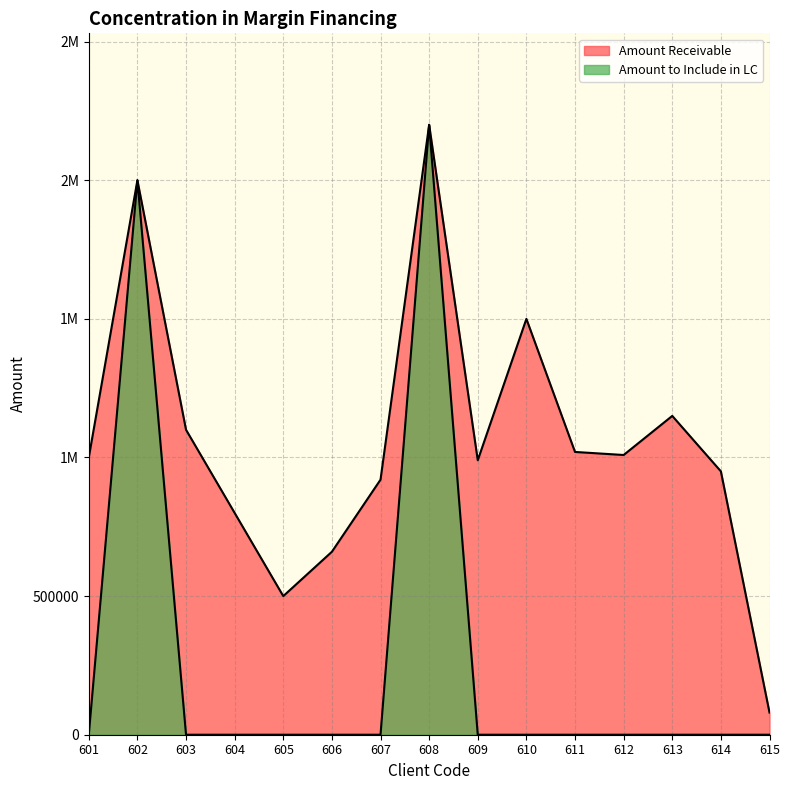

True or false: Amount to Include in LC and Amount Receivable intersect in this chart.

False